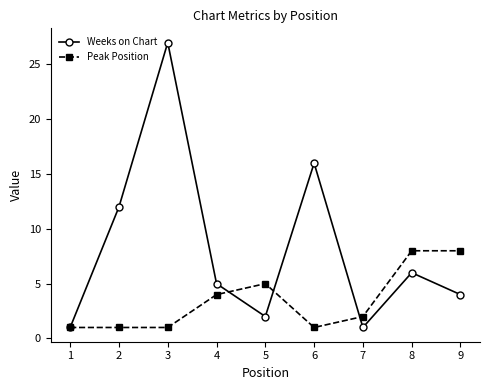

Which series has the largest range (max minus min)?

Weeks on Chart